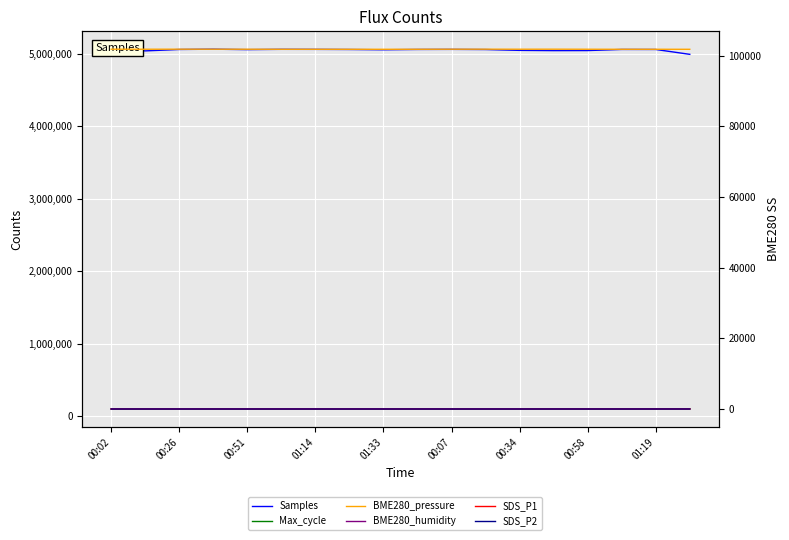

Between 9 and 14, which series saw the biggest shift?

Samples